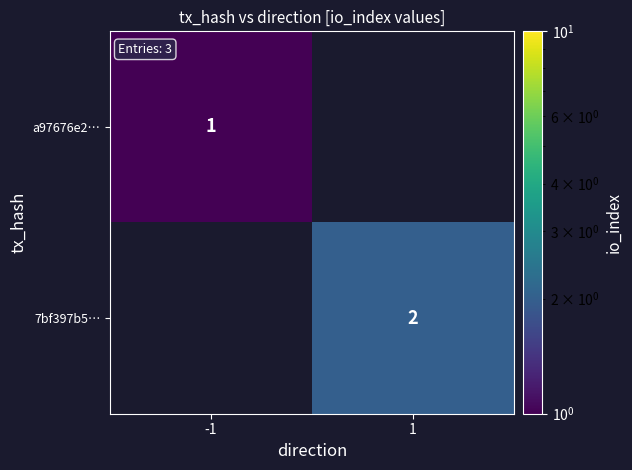

The value of a97676e2… at -1 is 0.5. True or false?

False